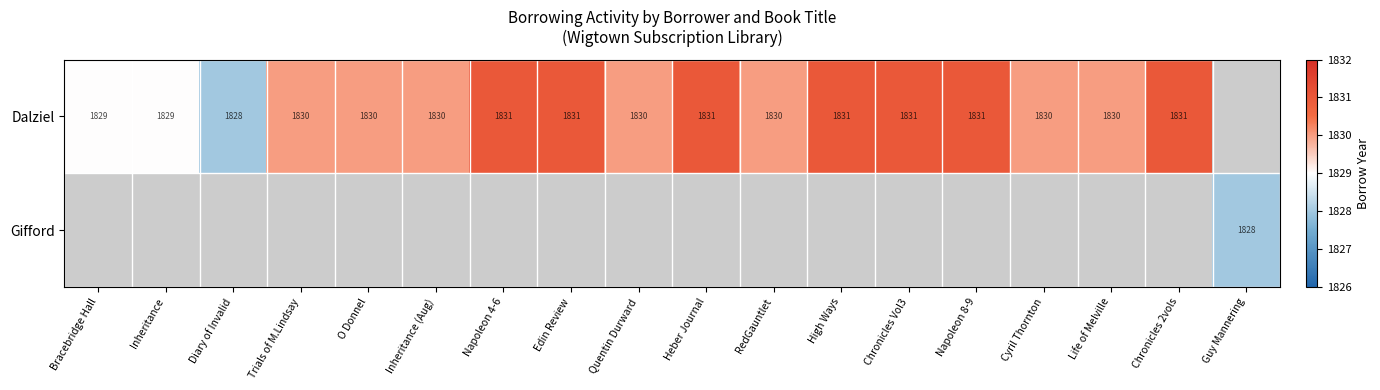

The value of Dalziel at Bracebridge Hall is 2931. True or false?

False